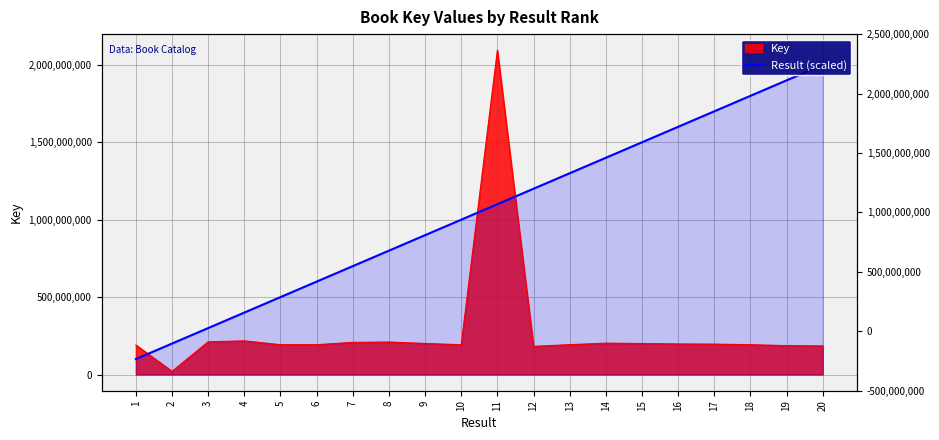

Reading left to right, what are all the values shown in this chart?

1=100000000	2=200000000	3=300000000	4=400000000	5=500000000	6=600000000	7=700000000	8=800000000	9=900000000	10=1000000000	11=1100000000	12=1200000000	13=1300000000	14=1400000000	15=1500000000	16=1600000000	17=1700000000	18=1800000000	19=1900000000	20=2000000000